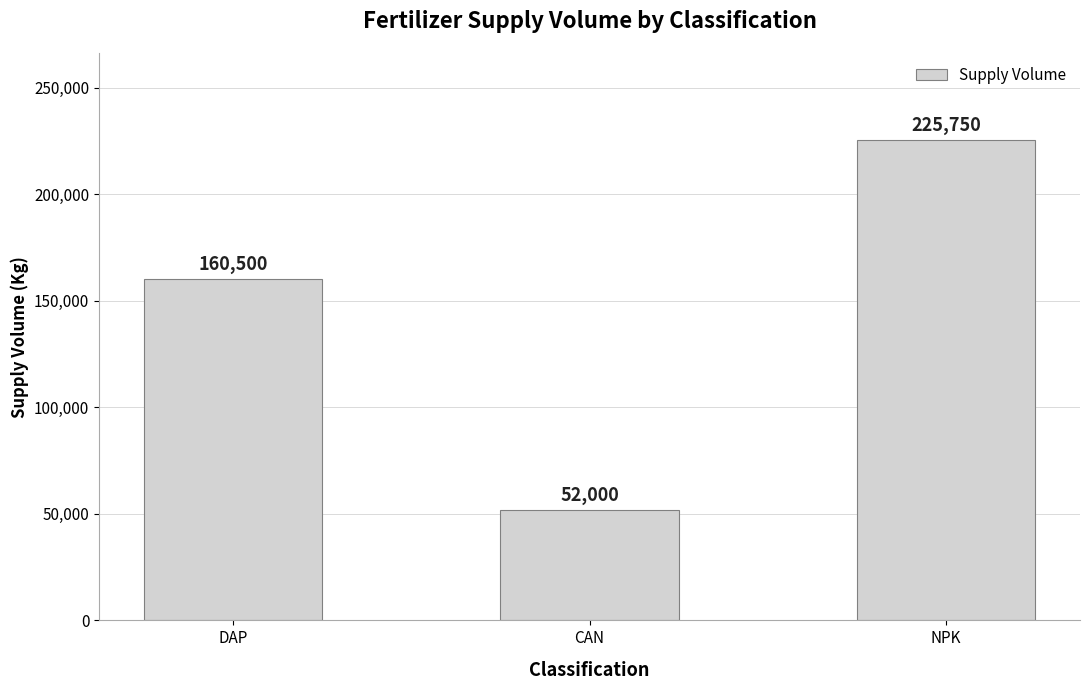

Which category has the highest value across all series?

NPK